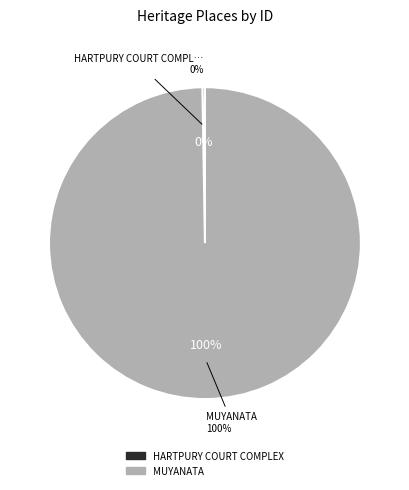

Rank the categories by value from highest to lowest.

MUYANATA, HARTPURY COURT COMPLEX